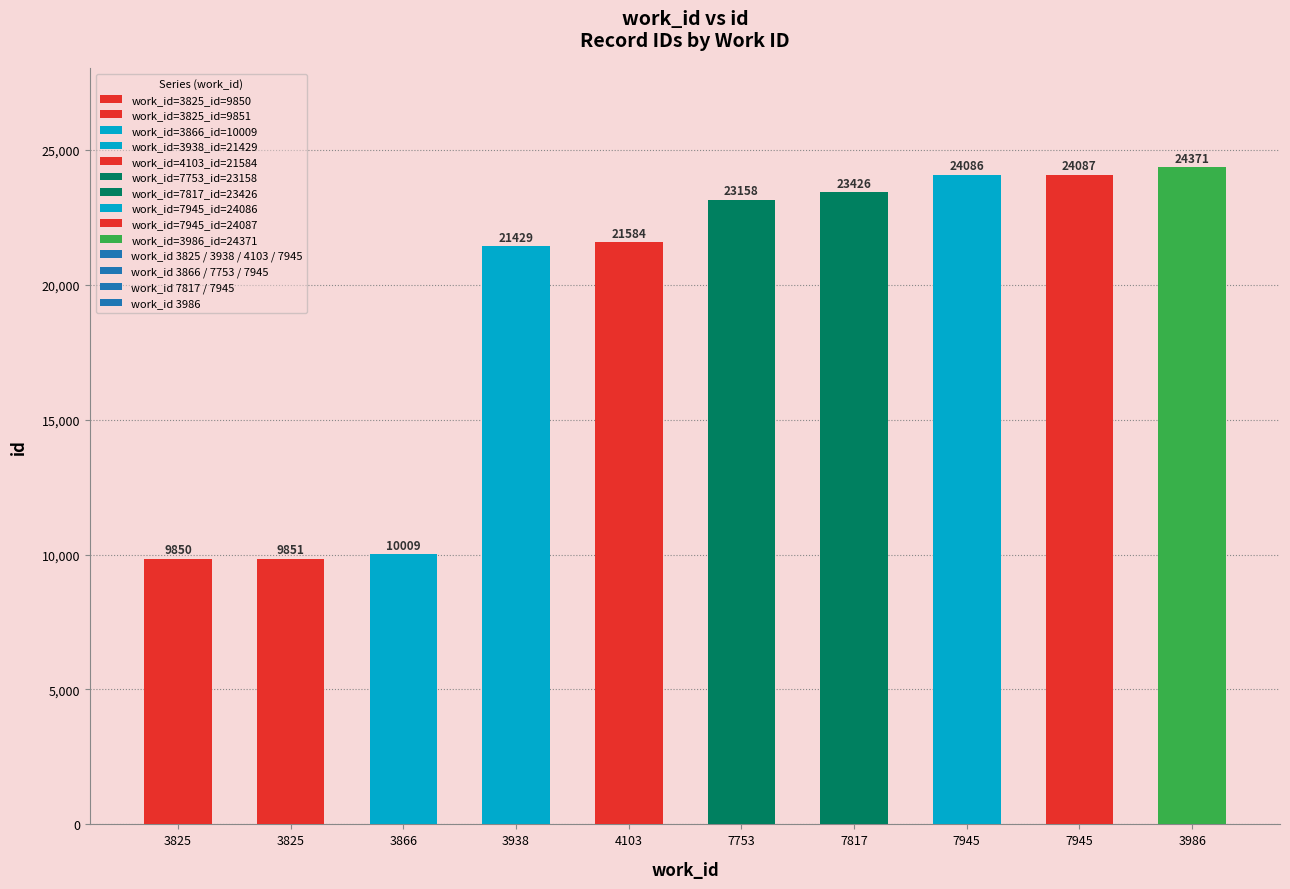

What is the maximum value shown in the chart?

24371